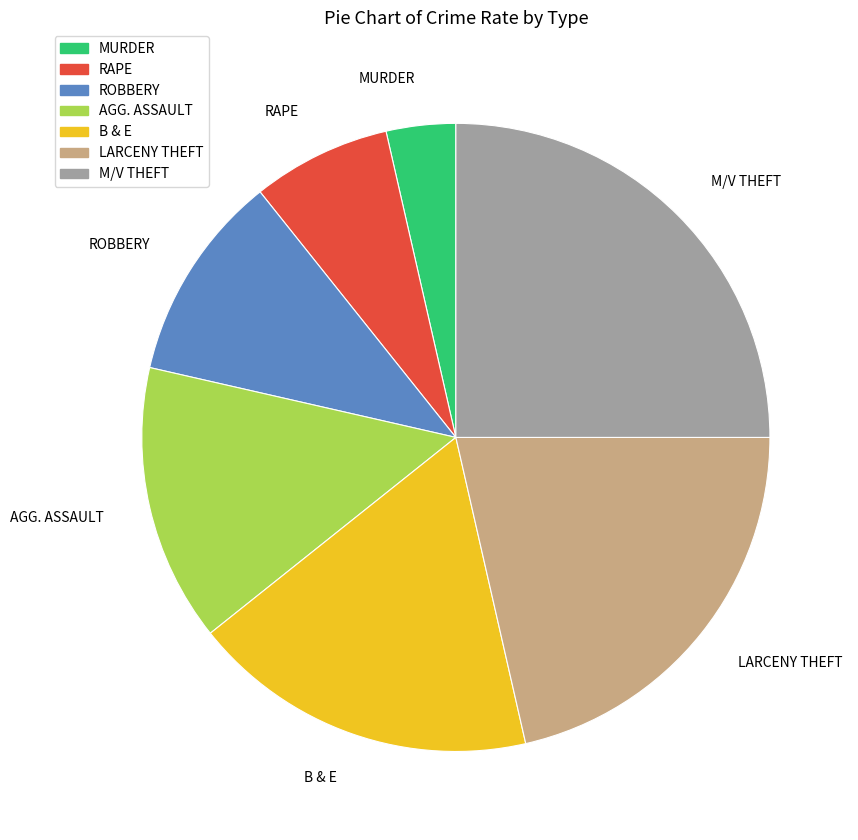

How many segments does this pie chart have?

7